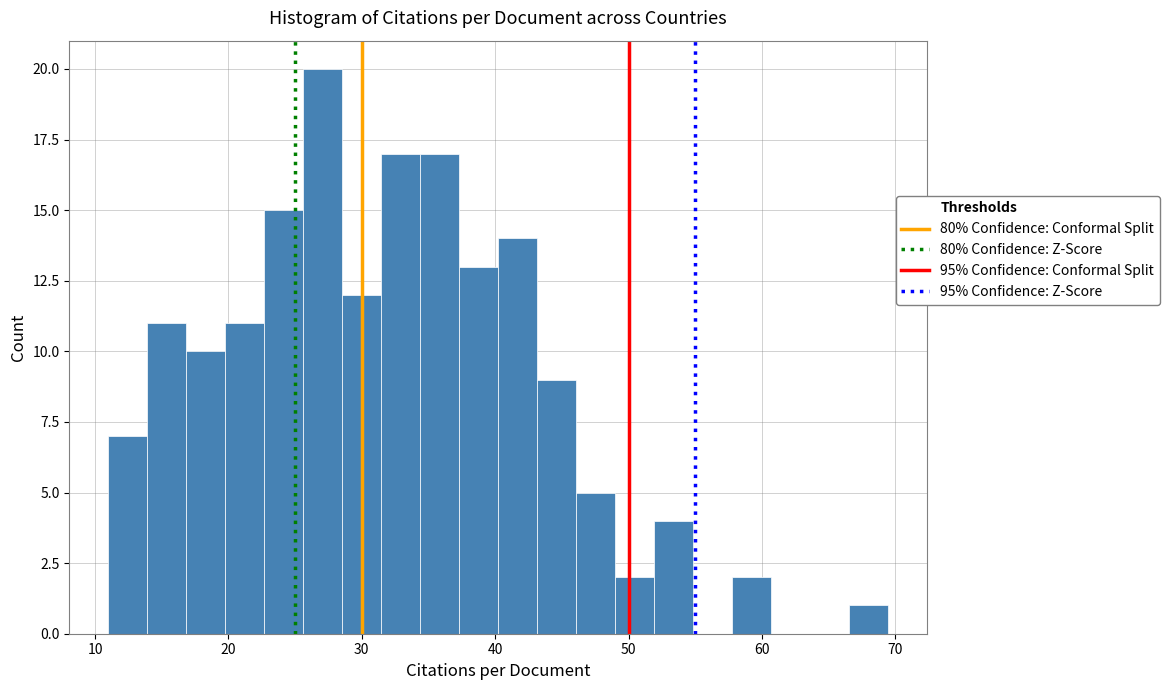

Read against the x-axis, roughly where is the centre of the tallest bar?

27